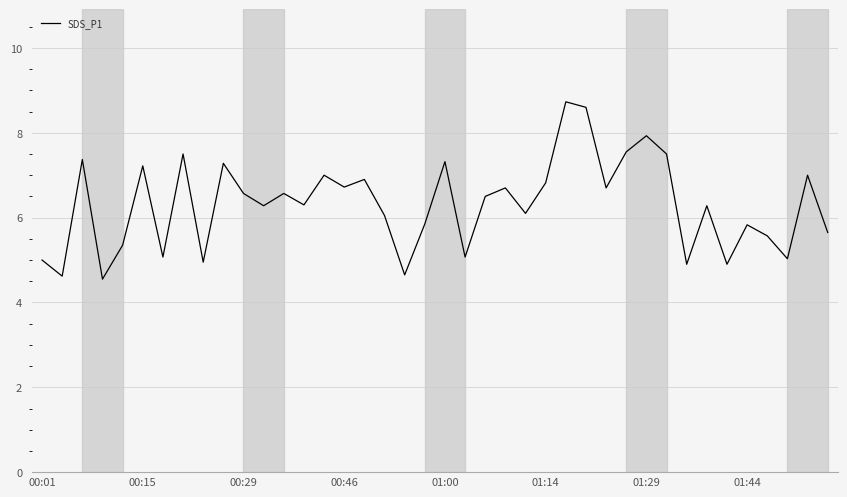

What is the difference between the maximum and minimum values?

4.2